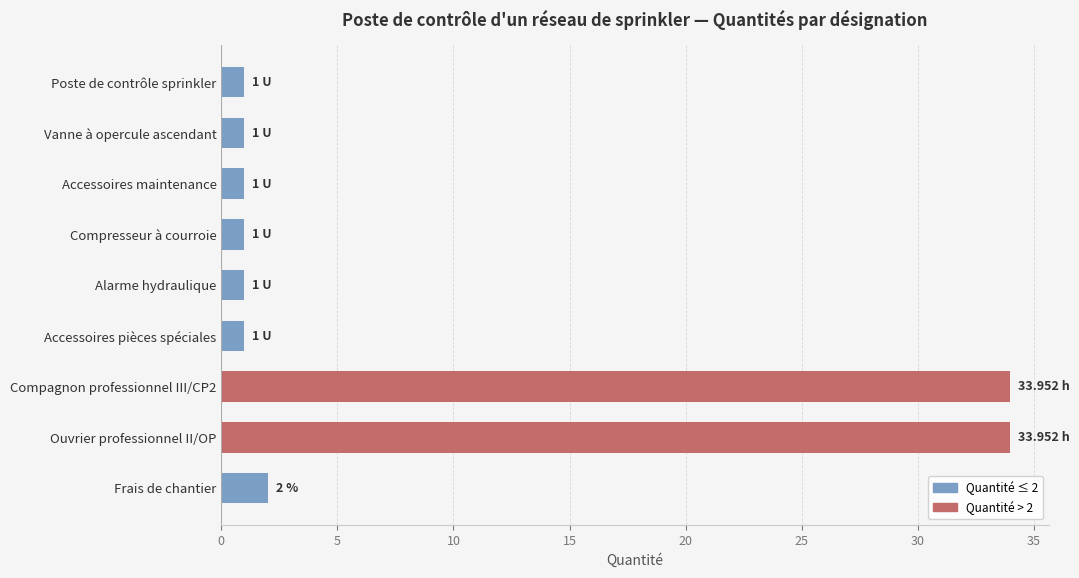

What is the average value?

8.4